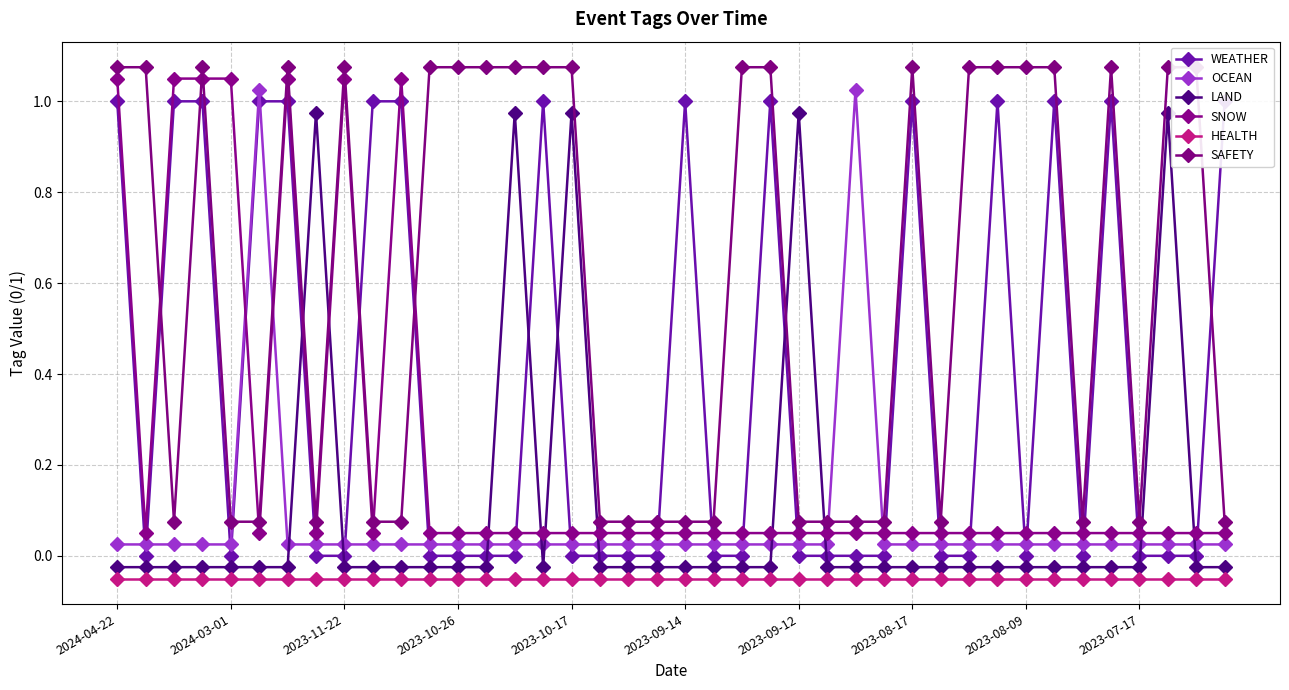

True or false: HEALTH has a value of -0.0 at 2023-08-09.

False